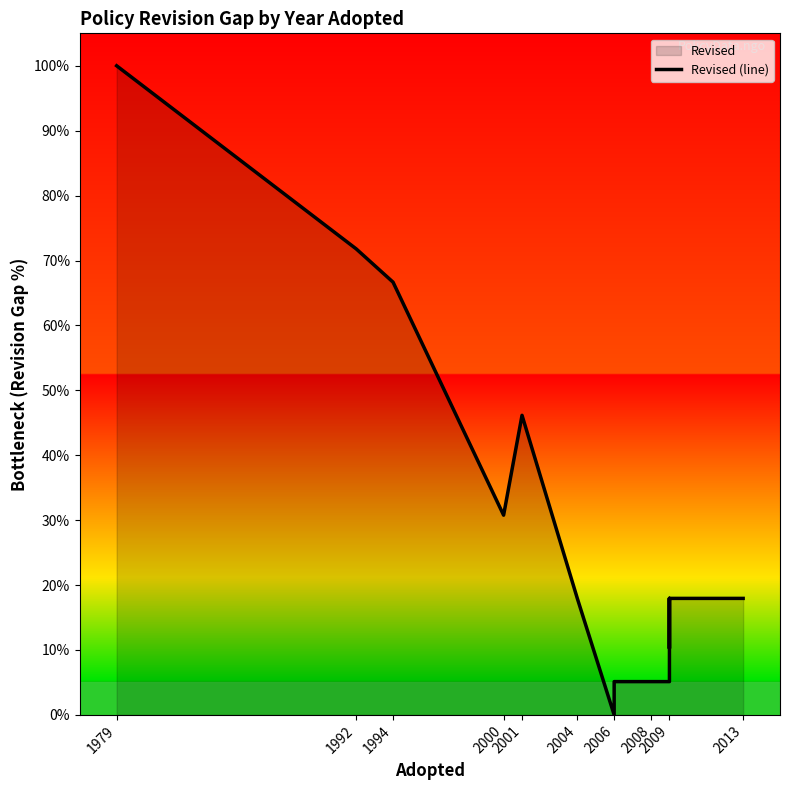

How many lines are shown in the chart?

1